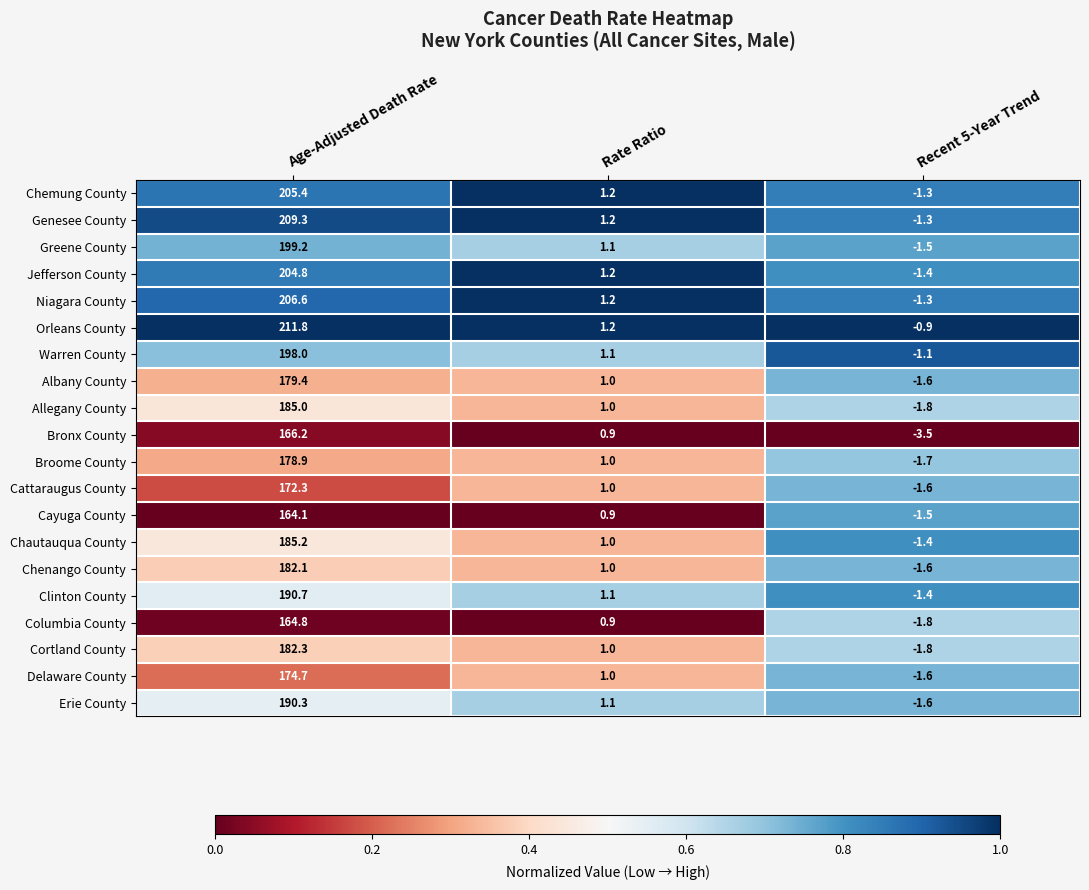

Which series changed the most between Age-Adjusted Death Rate and Recent 5-Year Trend?

Orleans County